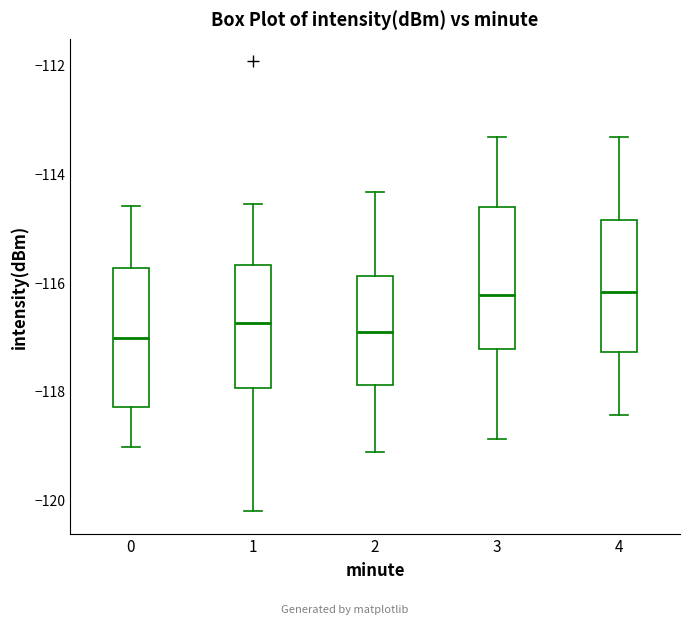

Reading left to right, transcribe this box plot: for each box, give where its median line is, the range the box spans, and where its two whiskers end, as read against the y-axis. The values are not printed on the chart, so give them approximately, as read against the axis.

0: median -117.0, box -118.2 to -115.8, whiskers -119.0 to -114.6
1: median -116.8, box -118.0 to -115.6, whiskers -120.2 to -114.6
2: median -117.0, box -117.8 to -115.8, whiskers -119.2 to -114.4
3: median -116.2, box -117.2 to -114.6, whiskers -118.8 to -113.4
4: median -116.2, box -117.2 to -114.8, whiskers -118.4 to -113.4